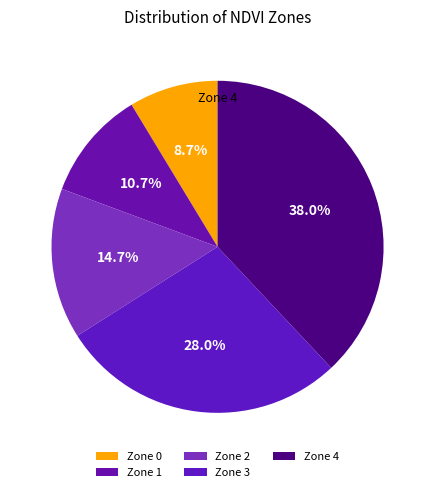

To the nearest percent, what portion does Zone 2 represent?

15%